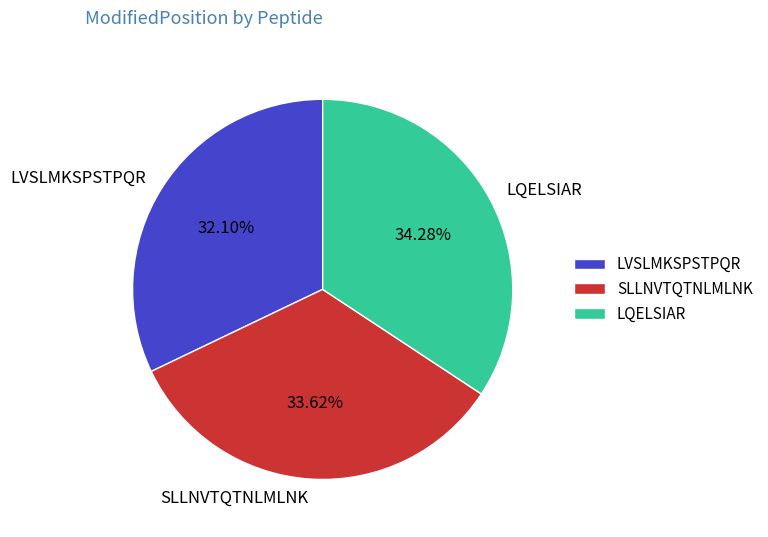

True or false: LQELSIAR accounts for 34% of the total.

True